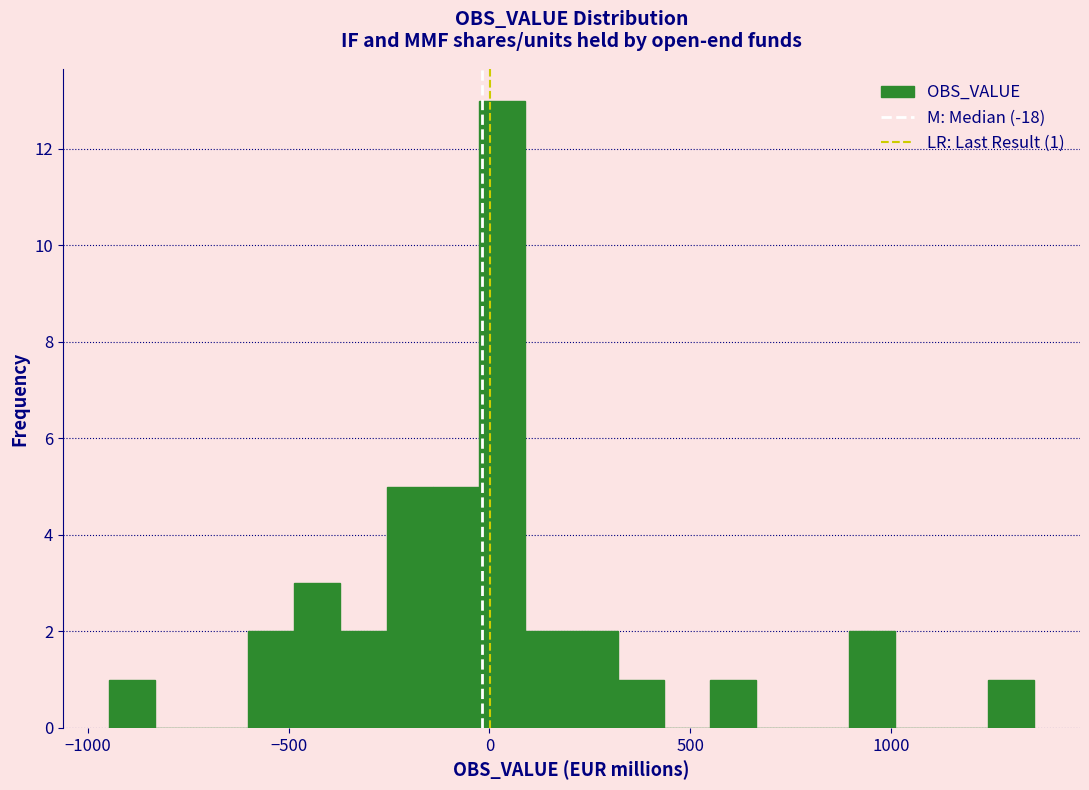

Read against the x-axis, roughly where is the centre of the tallest bar?

50